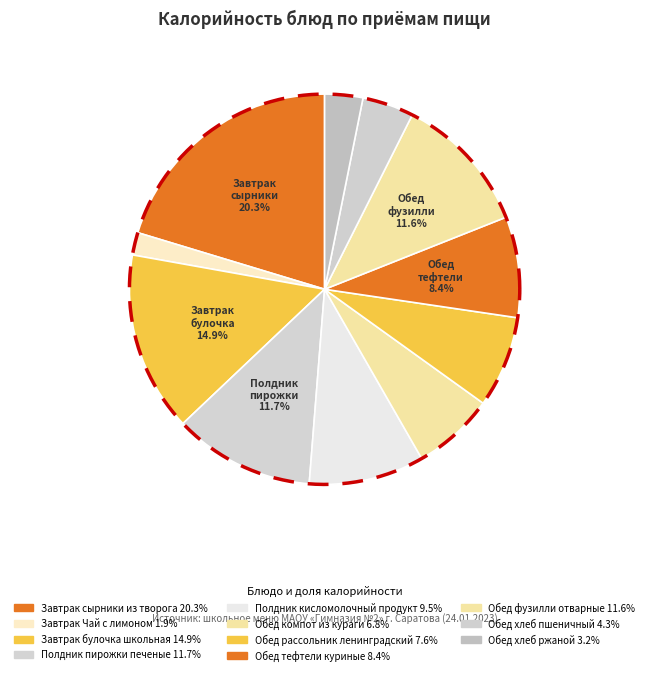

To the nearest percent, what is the difference between the largest and smallest slice percentages?

18%